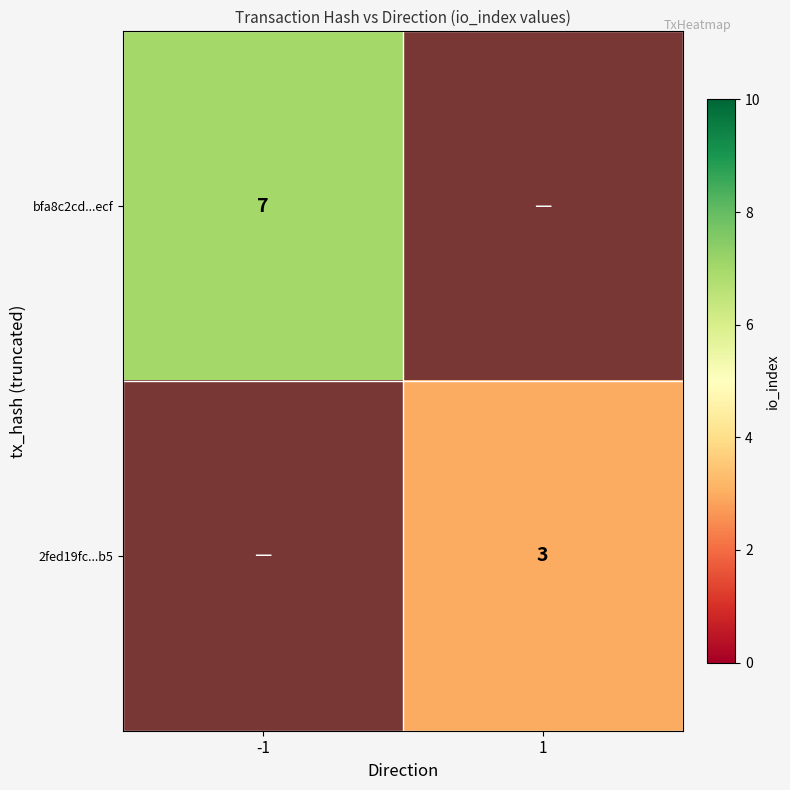

The value of 2fed19fc...b5 at 1 is 3. True or false?

True